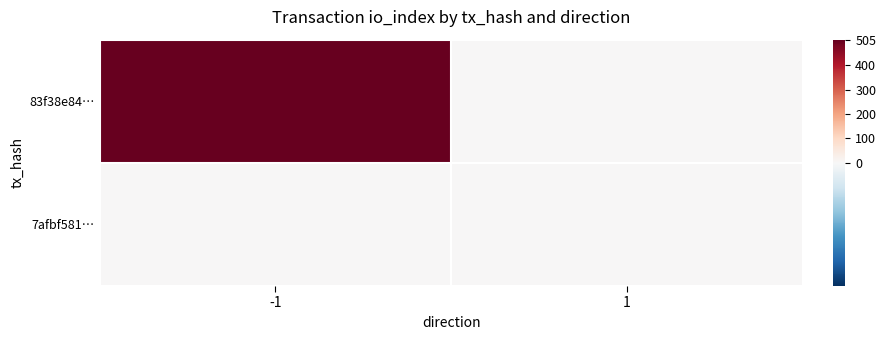

At 1, list the series in order from largest to smallest.

83f38e84…, 7afbf581…